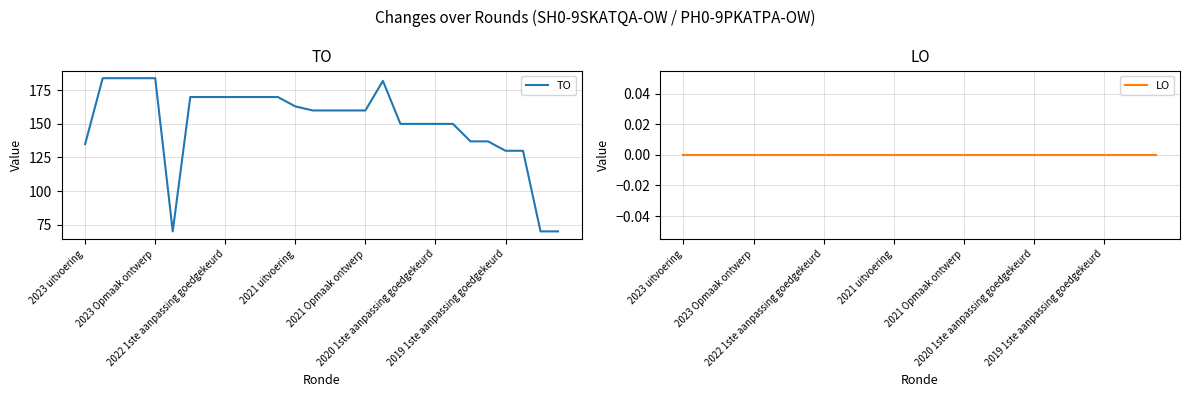

What is the label of the 1st point from the right?

27